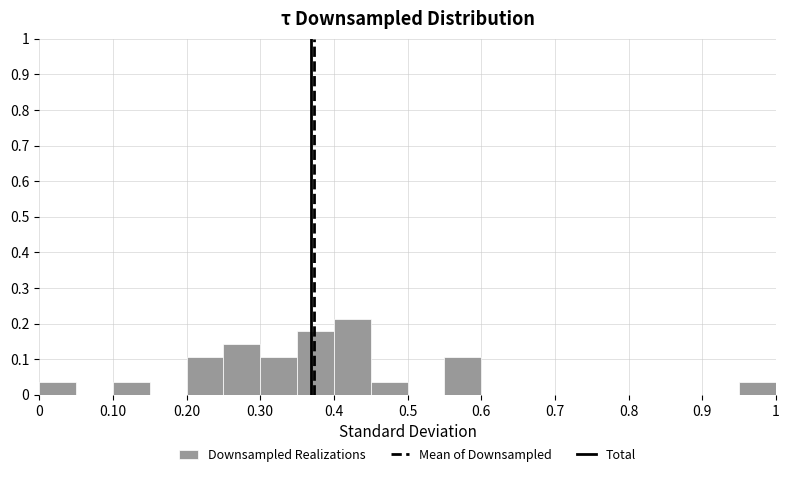

What is the height of the bar covering 0.10 to 0.15 on the x-axis? The values are not printed on the chart, so give them approximately, as read against the axis.

0.04